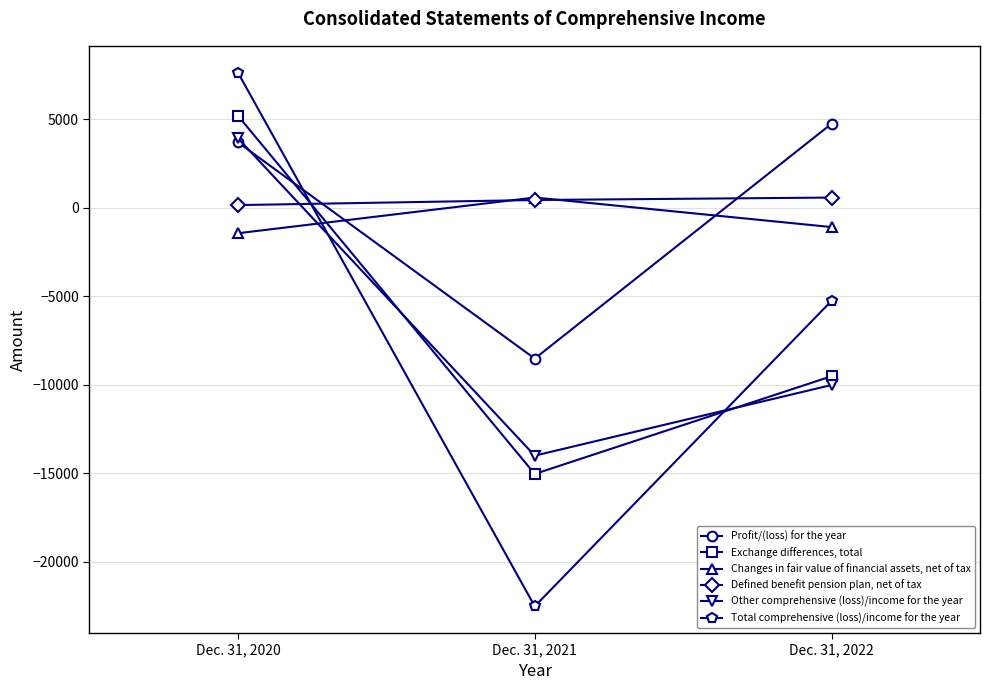

Where is Exchange differences, total nearest to the value -4908?

Dec. 31, 2022